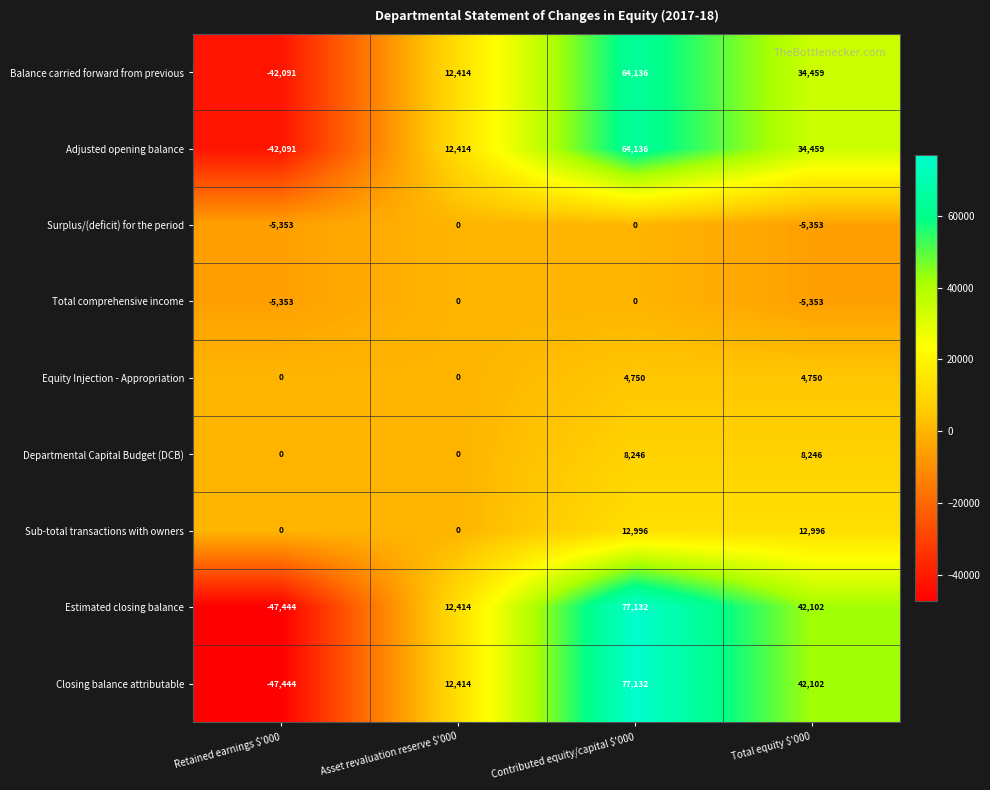

Which category has the highest value in the Adjusted opening balance series?

Contributed equity/capital $'000